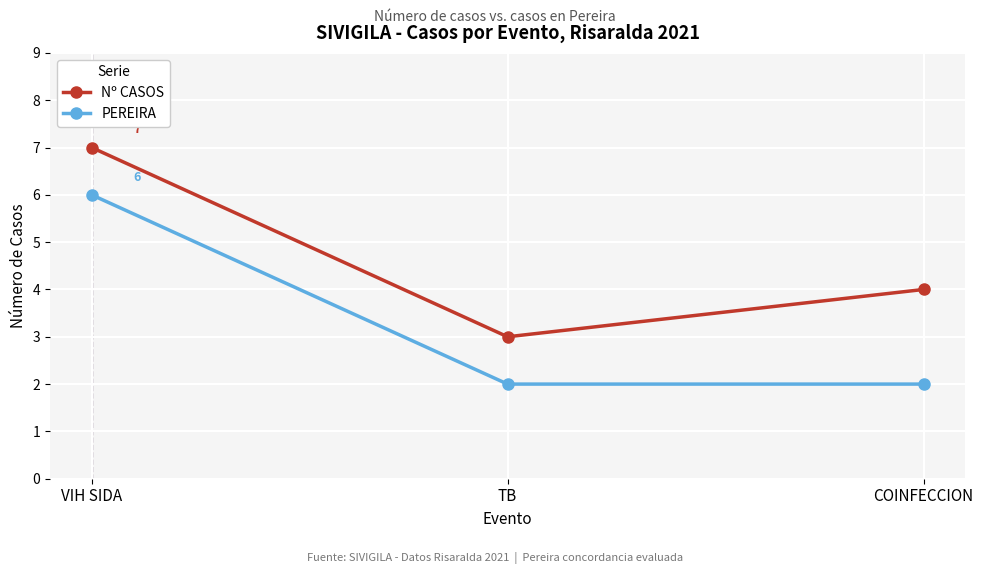

What is the value of the Nº CASOS point at the 1st from the left?

7